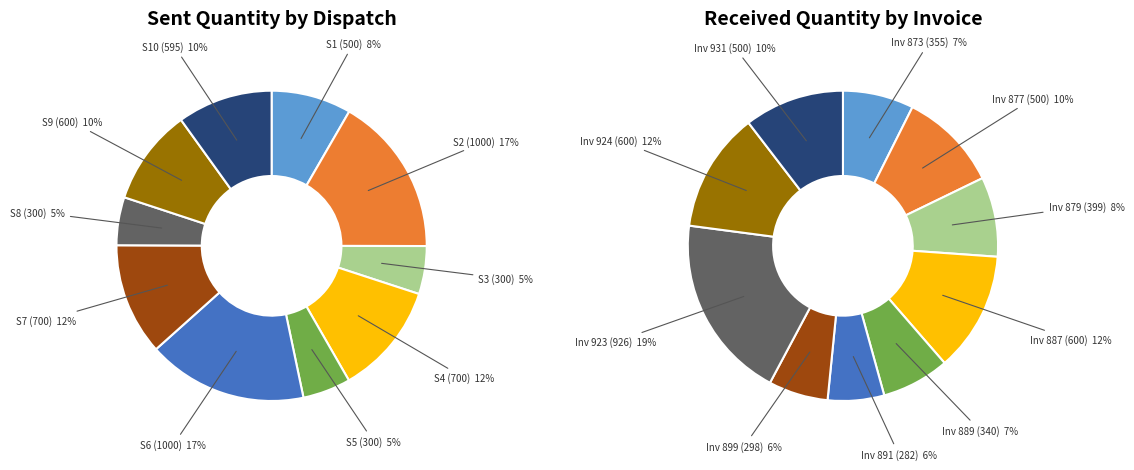

Which has a higher value, 6 or 4?

6